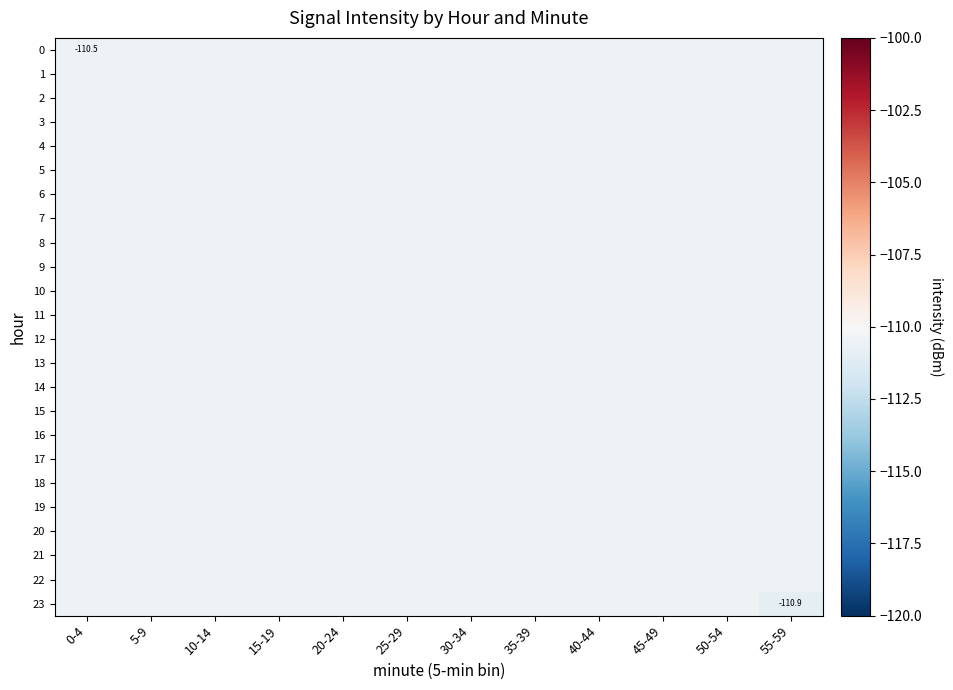

The value of 9 at 45-49 is -110.5. True or false?

True